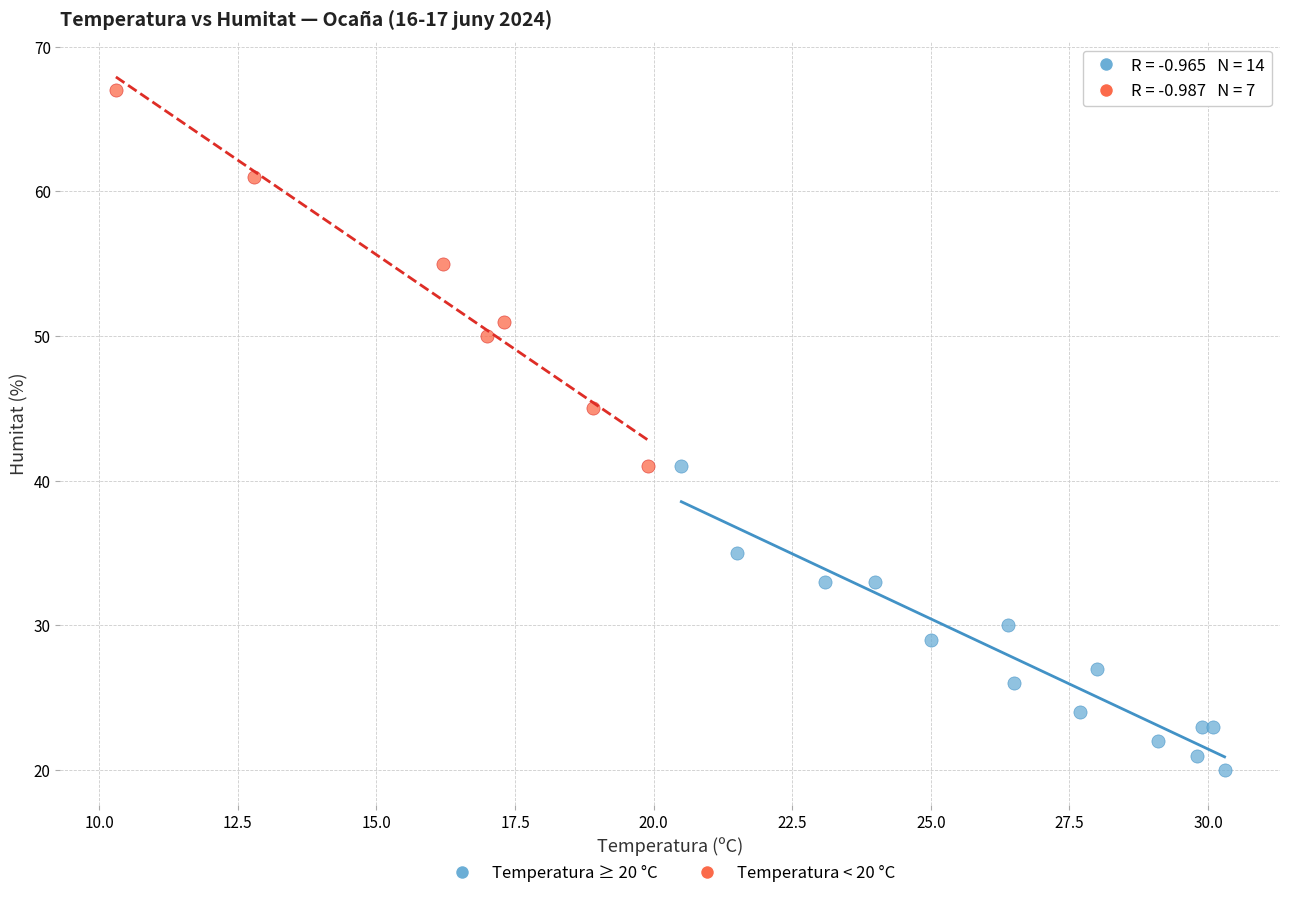

Which series contains the lowest Y value?

Temperatura ≥ 20 °C